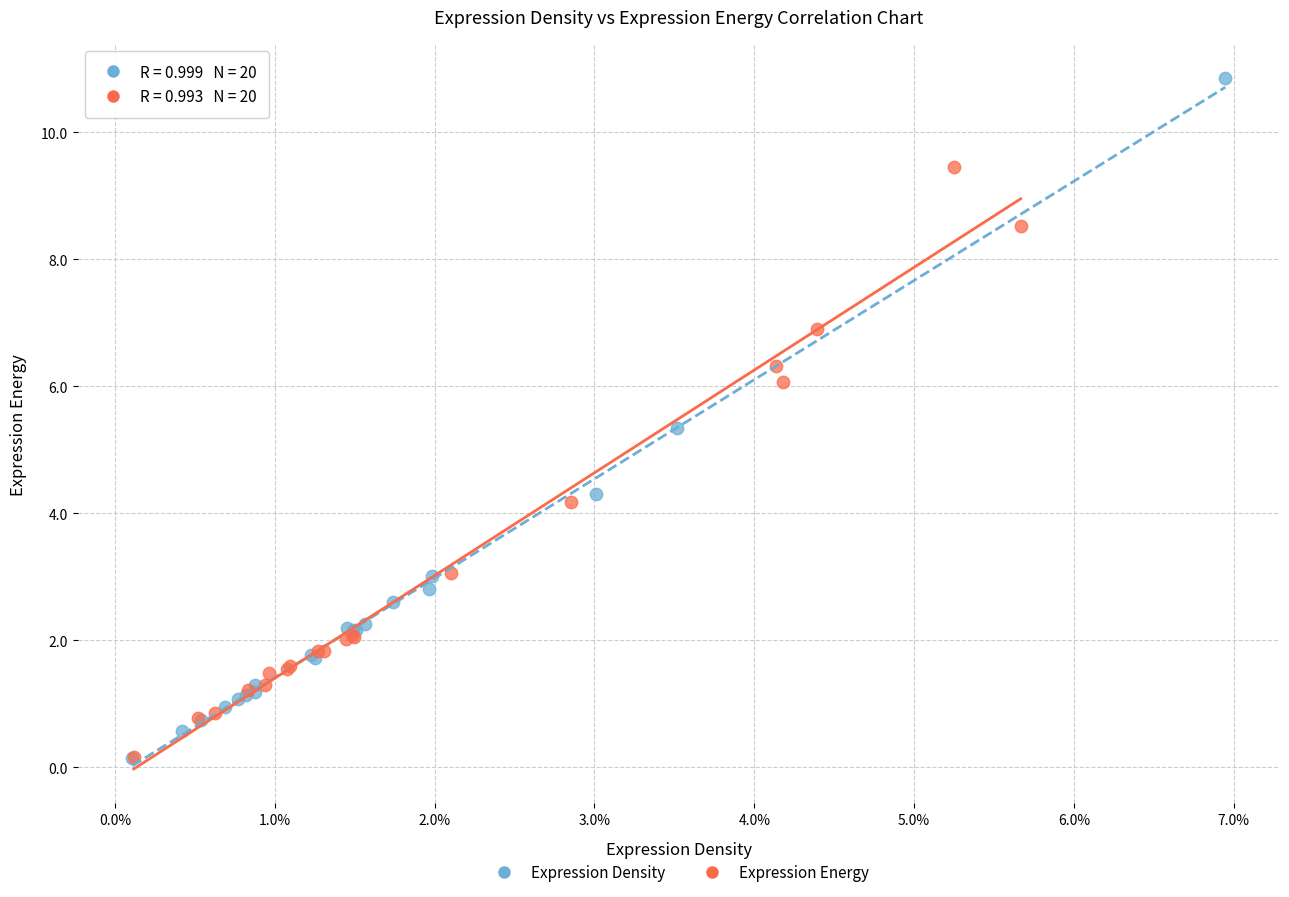

Which series reaches the maximum Y coordinate?

Expression Density